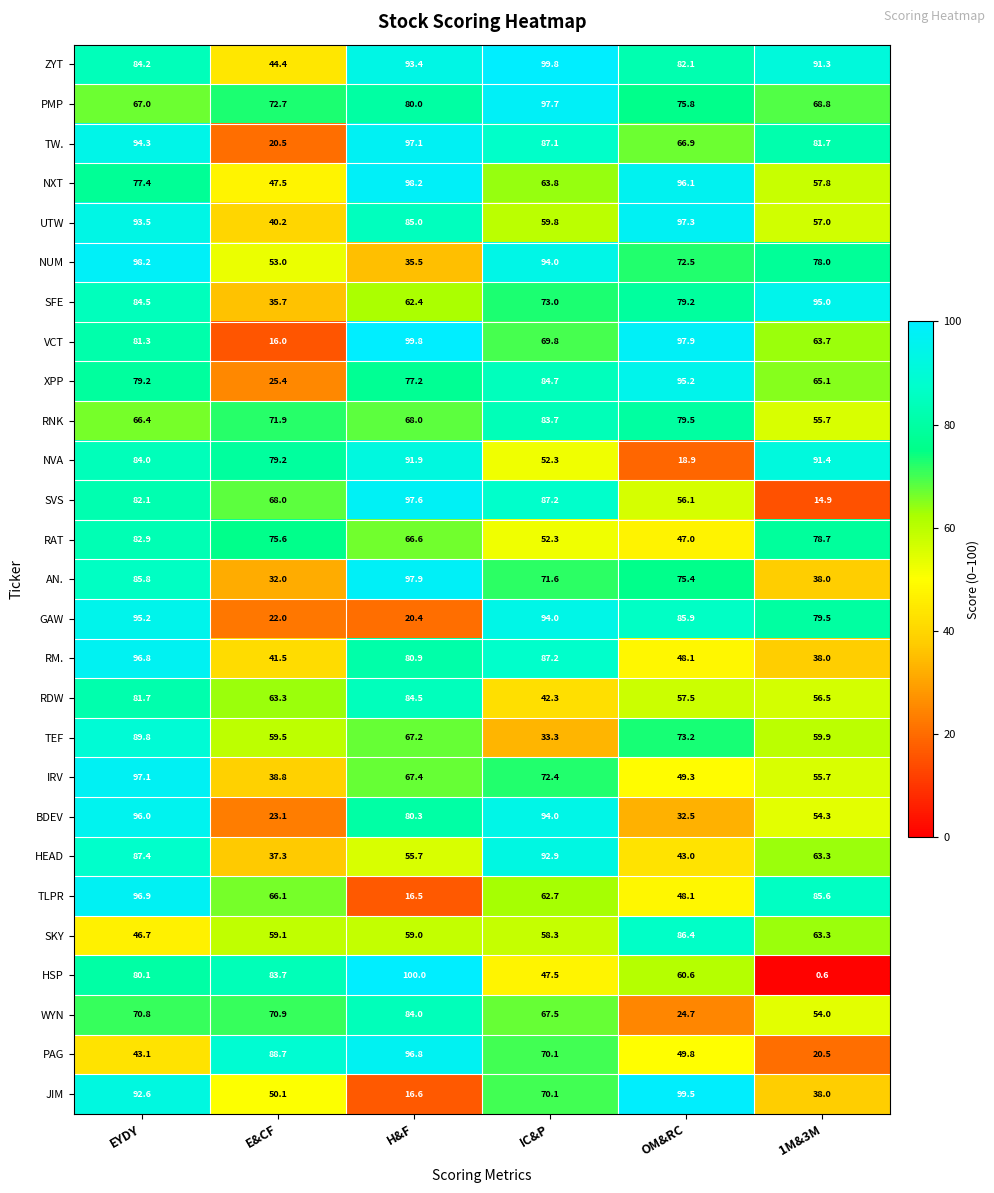

Count the number of categories in the chart.

6